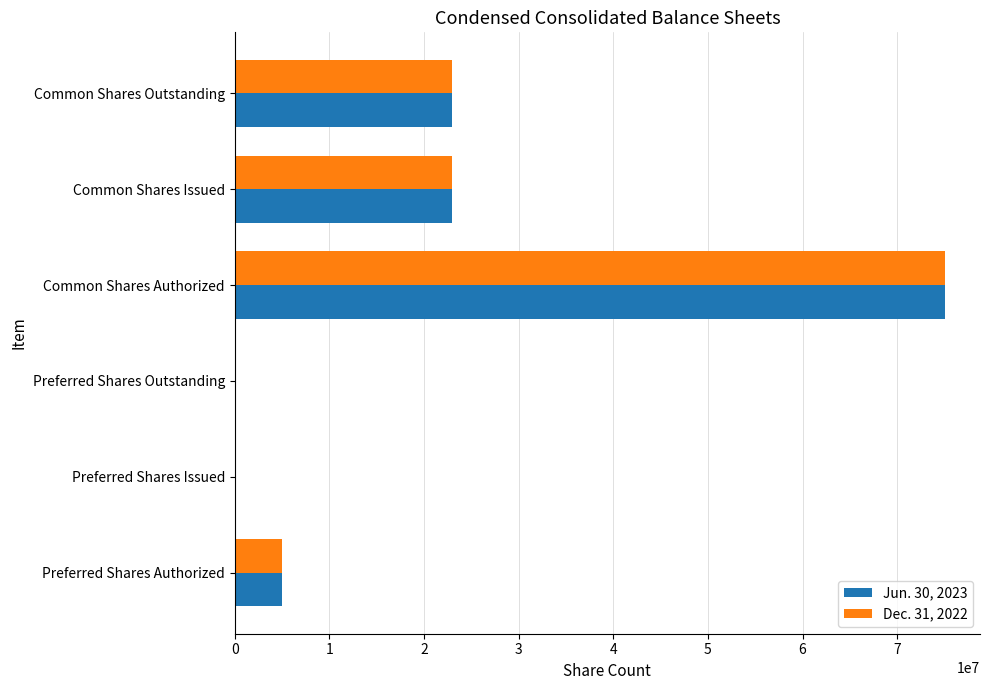

The Jun. 30, 2023 series shows 51542098 at Common Shares Authorized. True or false?

False